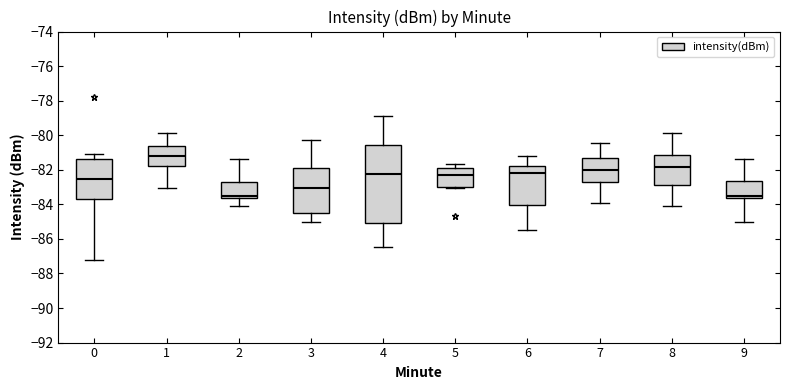

Reading left to right, read every box against the y-axis: the position of its median line, the range the box covers, and the ends of its whiskers. The values are not printed on the chart, so give them approximately, as read against the axis.

0: median -82.6, box -83.6 to -81.4, whiskers -87.2 to -81.2
1: median -81.2, box -81.8 to -80.6, whiskers -83.0 to -79.8
2: median -83.6 (just above the box's lower edge), box -83.6 to -82.8, whiskers -84.0 to -81.4
3: median -83.0, box -84.4 to -82.0, whiskers -85.0 to -80.2
4: median -82.2, box -85.2 to -80.6, whiskers -86.4 to -79.0
5: median -82.4, box -83.0 to -81.8, whiskers -83.0 (just below the box's lower edge) to -81.6
6: median -82.2, box -84.0 to -81.8, whiskers -85.4 to -81.2
7: median -82.0, box -82.8 to -81.4, whiskers -84.0 to -80.4
8: median -81.8, box -83.0 to -81.2, whiskers -84.0 to -79.8
9: median -83.6 (just above the box's lower edge), box -83.6 to -82.6, whiskers -85.0 to -81.4